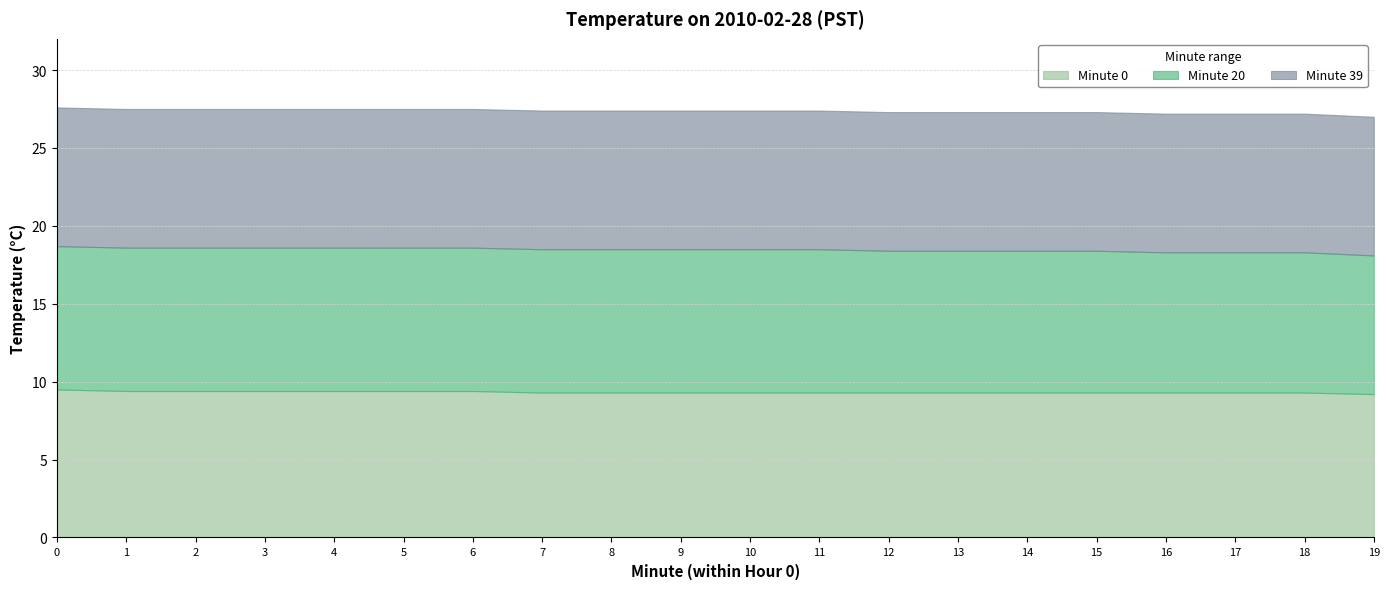

How many Minute 20 values are between 9 and 10?

19